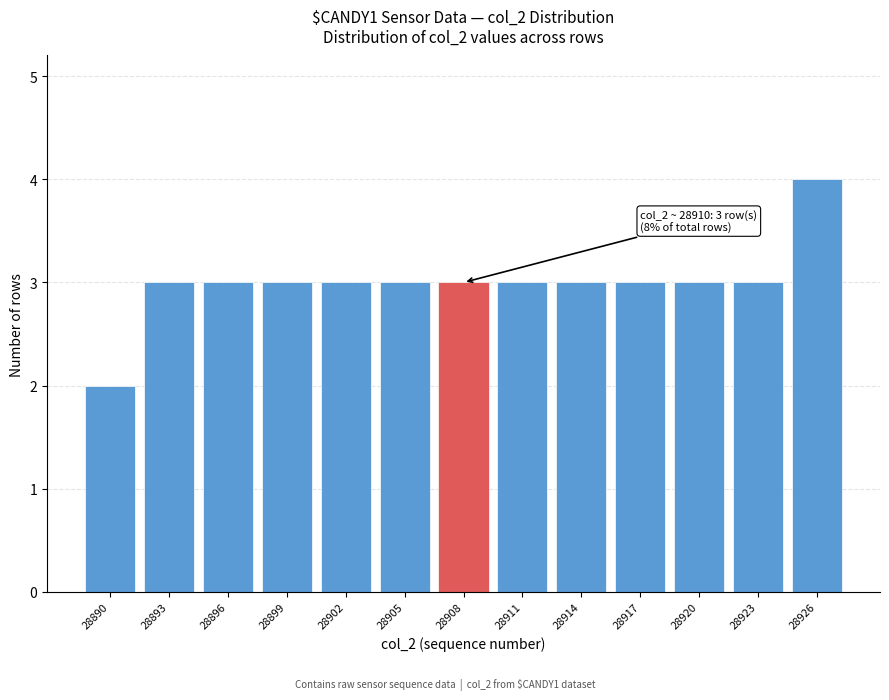

Reading left to right, transcribe all the data shown in this chart.

2	3	3	3	3	3	3	3	3	3	3	3	4